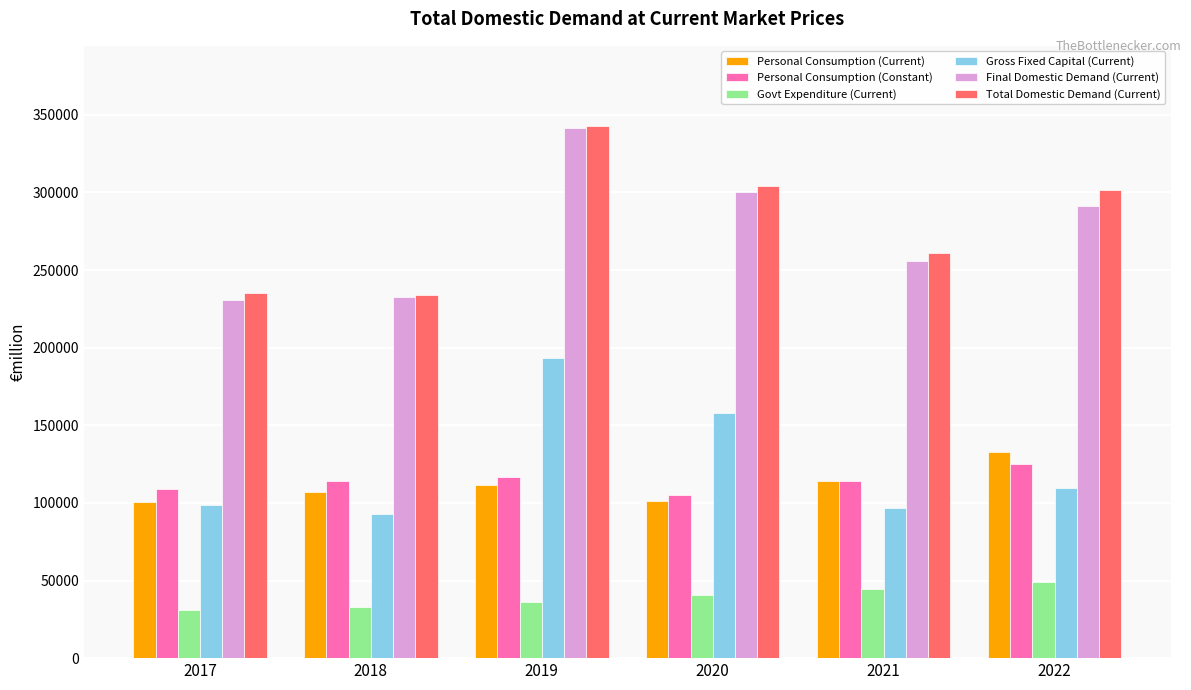

What is the value of the Personal Consumption (Constant) bar at the 1st from the left?

109245.4